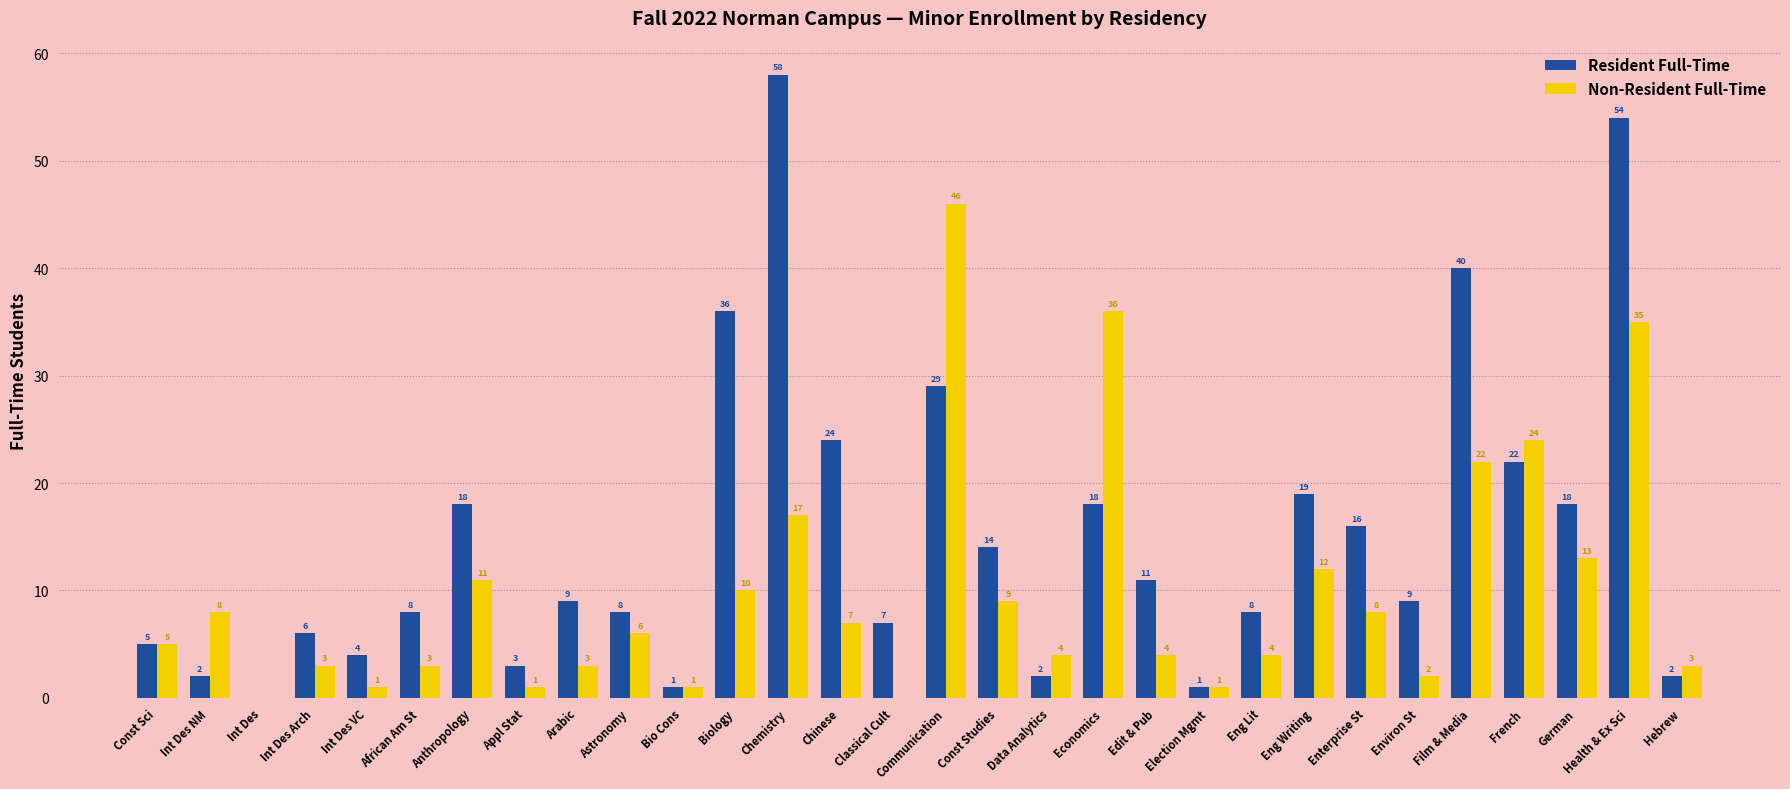

What is the average value of the Non-Resident Full-Time series?

10